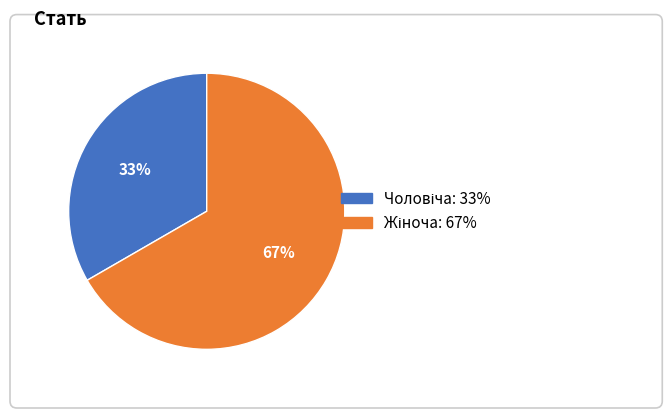

What percentage is NOT represented by Чоловіча?

66.7%